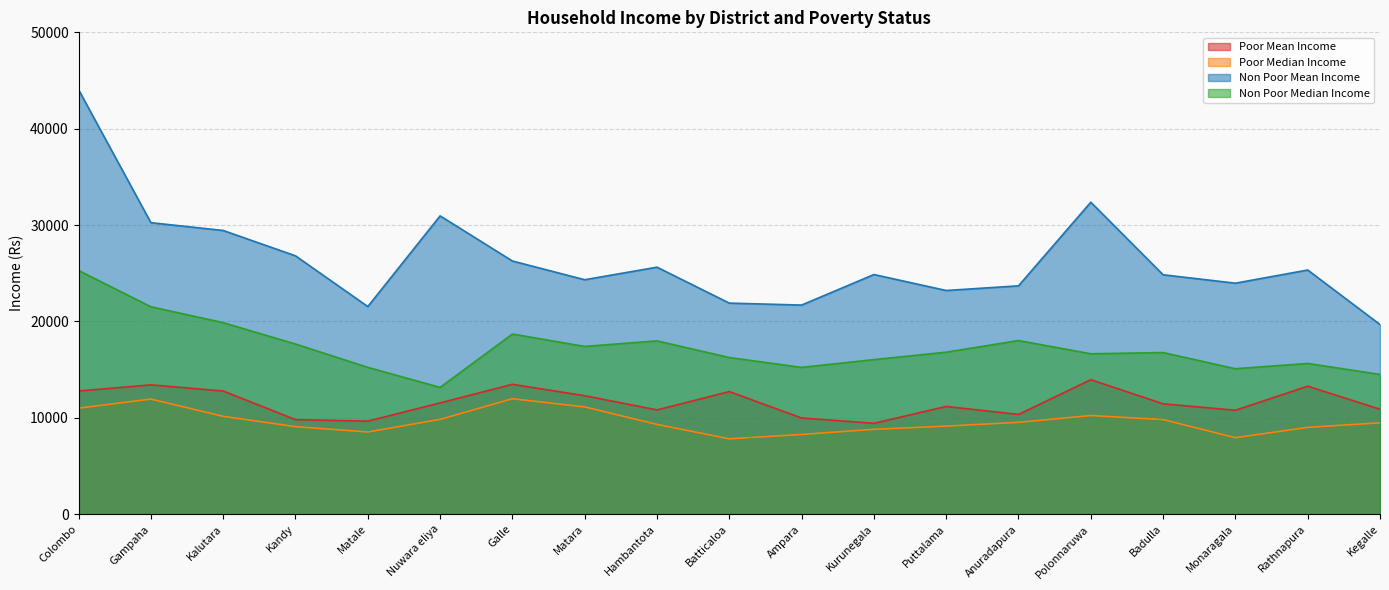

True or false: Poor Mean Income has a value of 6376 at Puttalama.

False